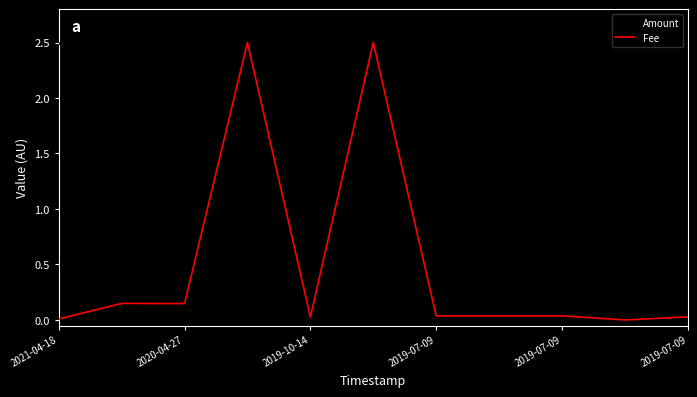

What is the highest value of the Fee series?

2.5